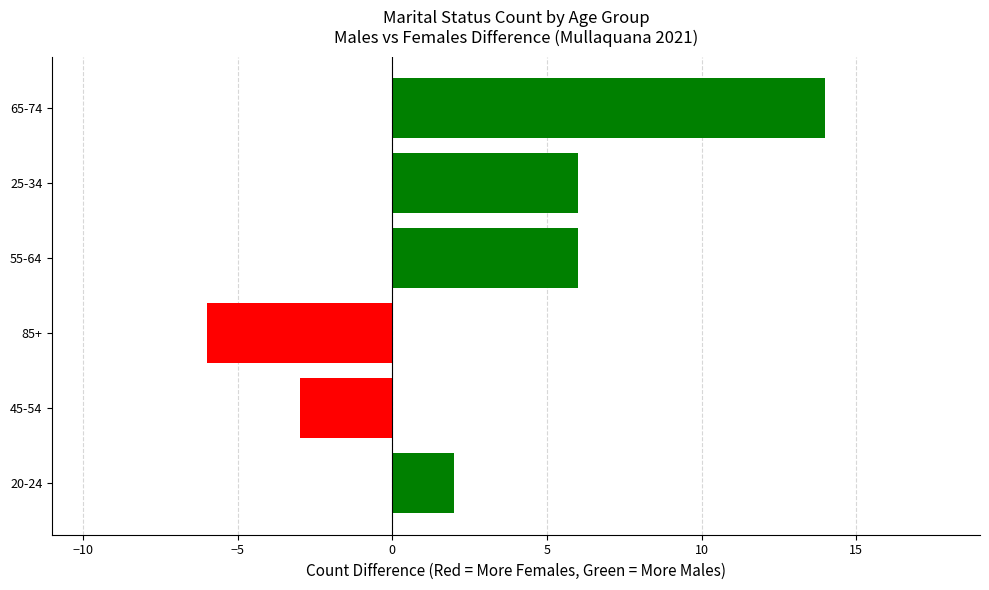

Which label corresponds to the smallest value in the chart?

85+